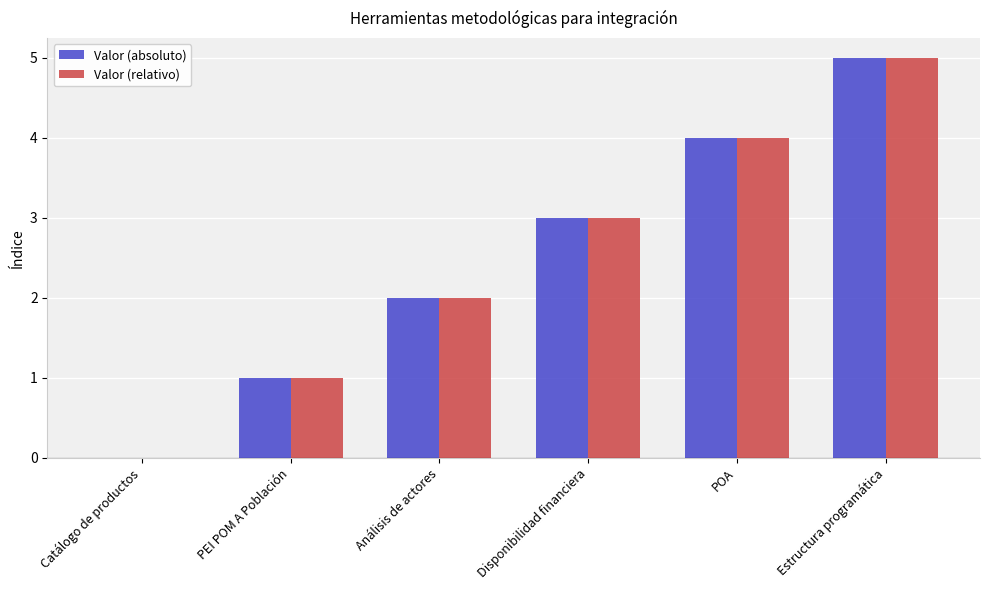

What is the sum of the Valor (absoluto) values at PEI POM A Población and Estructura programática?

6